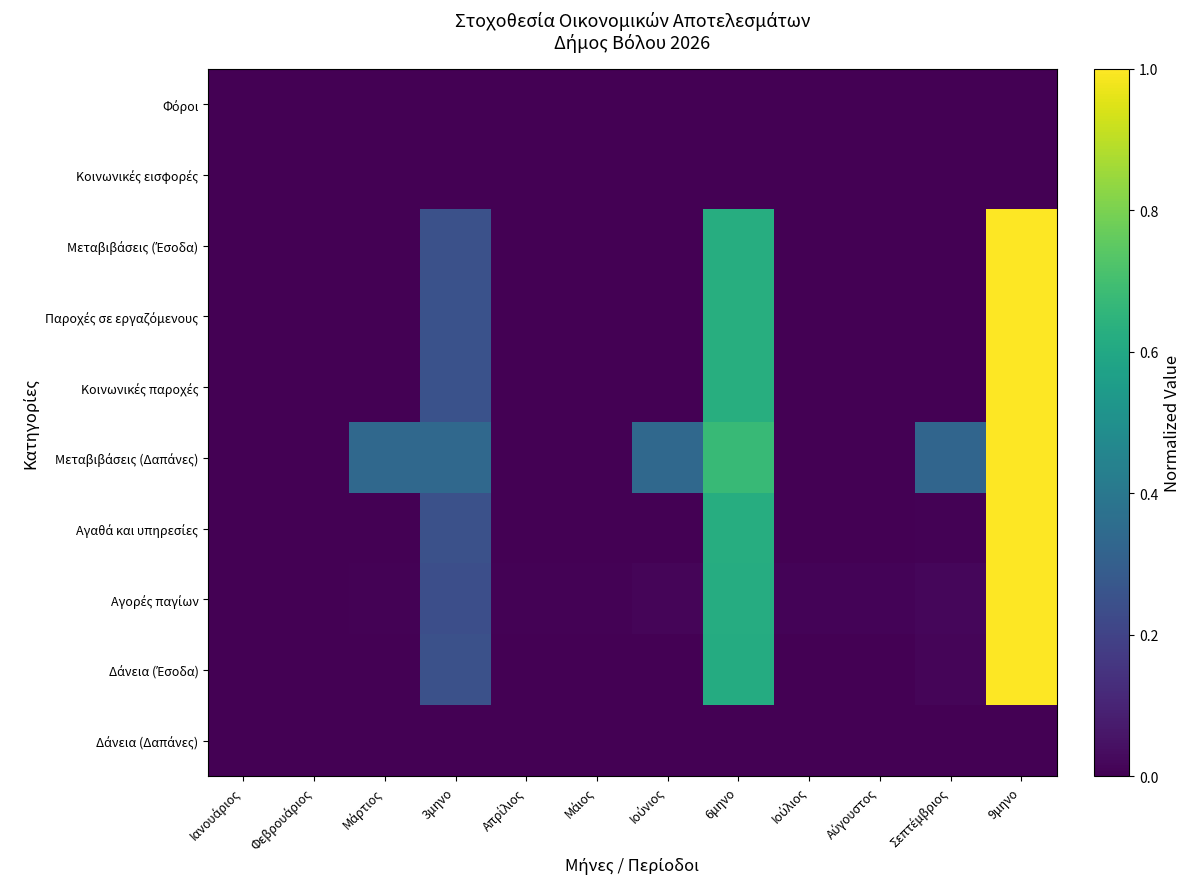

Which has a higher value, Μάρτιος or 3μηνο?

Μάρτιος